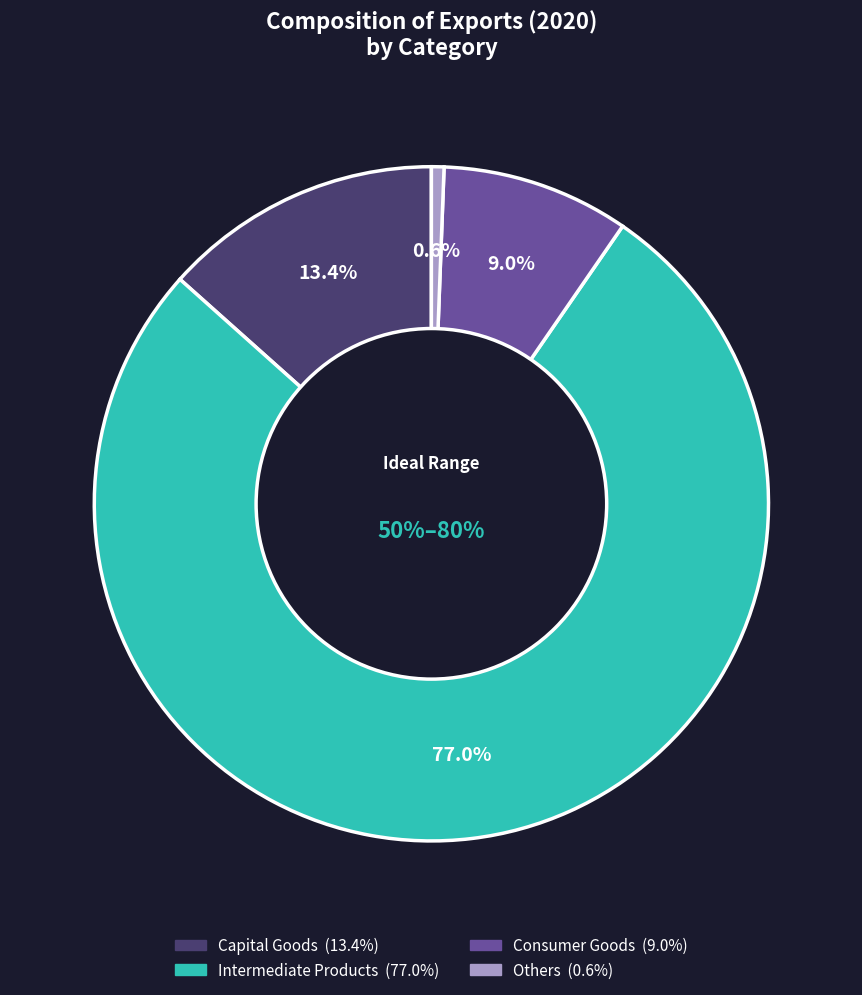

Is the sum of Intermediate Products and Capital Goods greater than half?

Yes